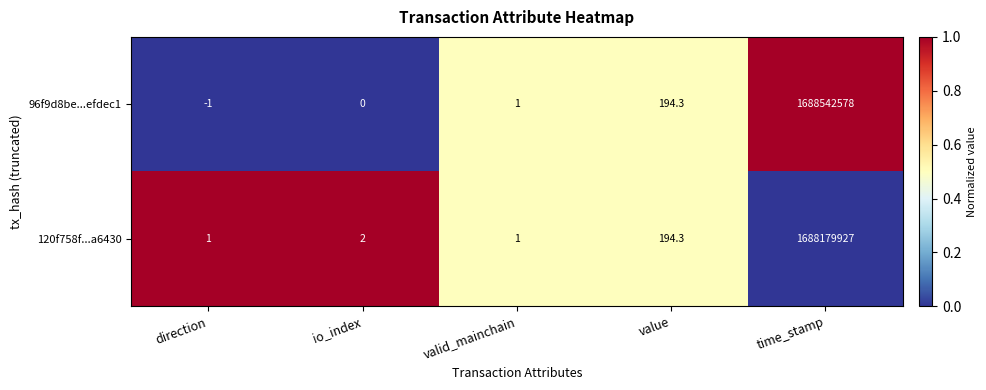

Count the number of categories in the chart.

5